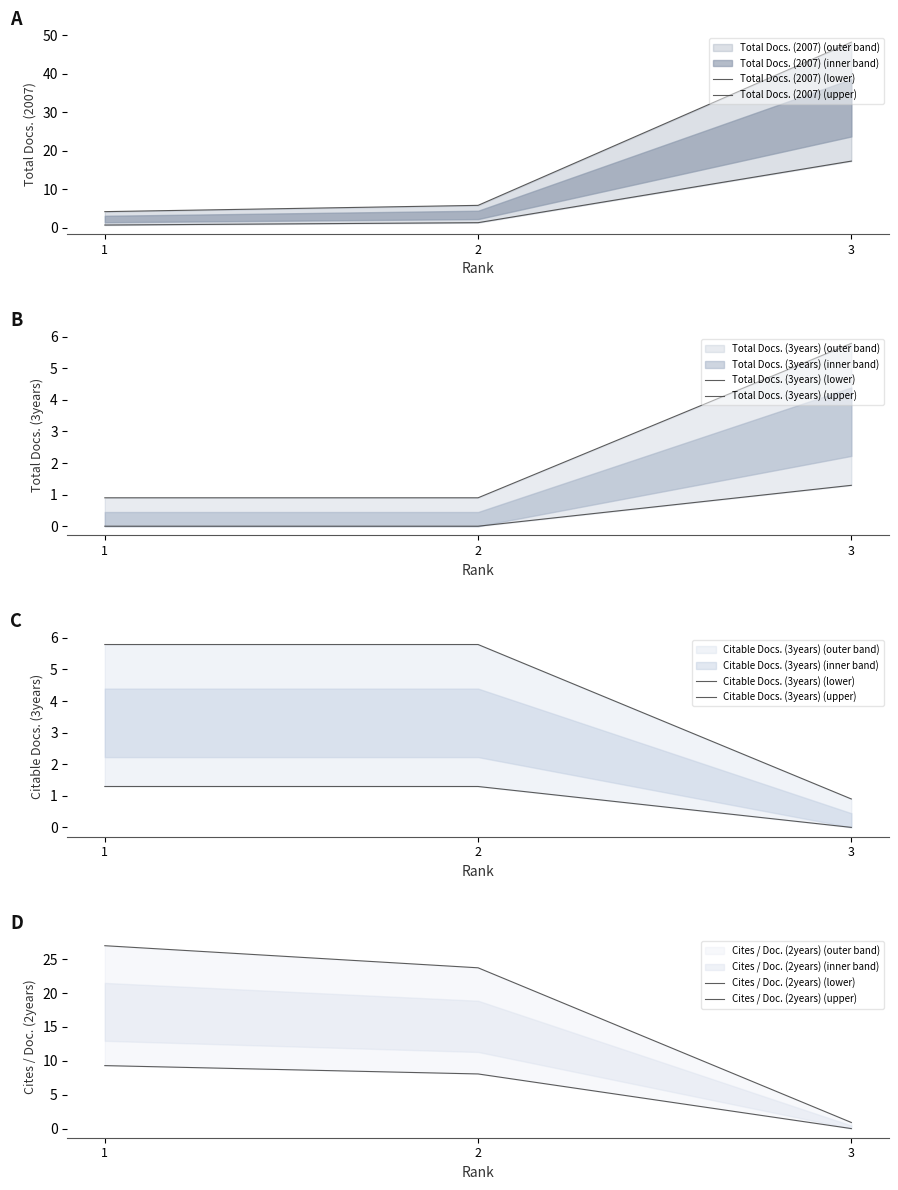

Which series has the largest total across all categories?

Cites / Doc. (2years)